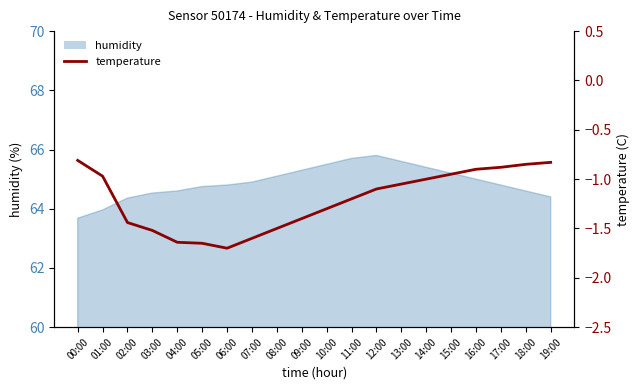

How many categories are shown in the chart?

20